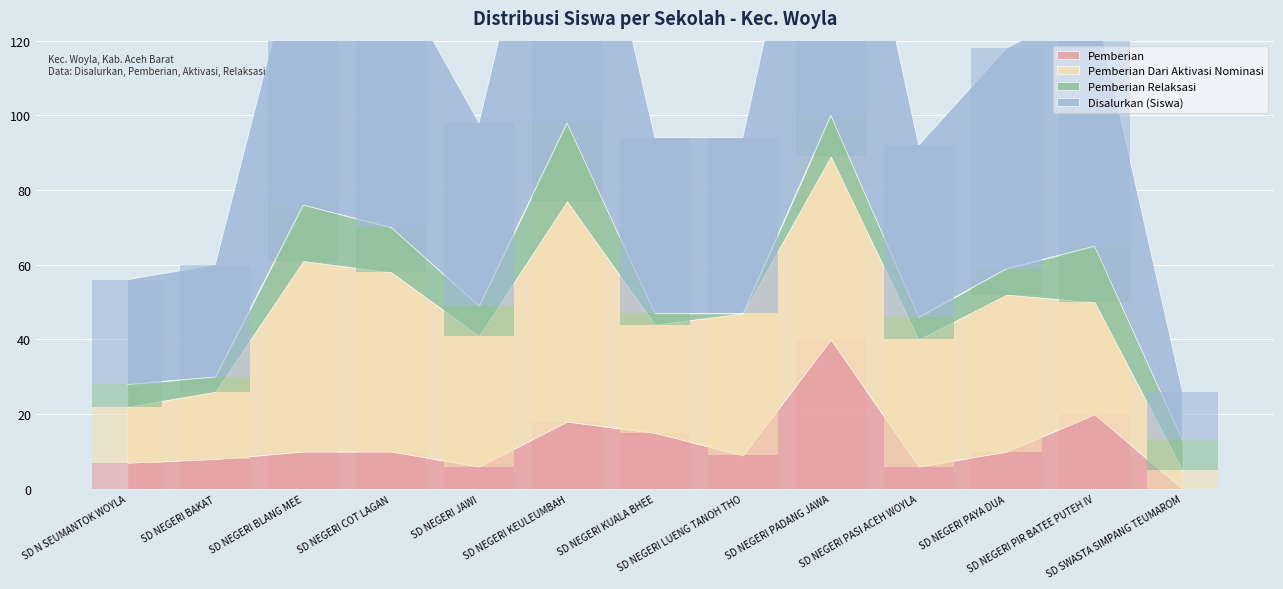

Reading left to right, transcribe all the data shown in this chart.

Pemberian: SD N SEUMANTOK WOYLA=7	SD NEGERI BAKAT=8	SD NEGERI BLANG MEE=10	SD NEGERI COT LAGAN=10	SD NEGERI JAWI=6	SD NEGERI KEULEUMBAH=18	SD NEGERI KUALA BHEE=15	SD NEGERI LUENG TANOH THO=9	SD NEGERI PADANG JAWA=40	SD NEGERI PASI ACEH WOYLA=6	SD NEGERI PAYA DUA=10	SD NEGERI PIR BATEE PUTEH IV=20	SD SWASTA SIMPANG TEUMAROM=0
Pemberian Dari Aktivasi Nominasi: SD N SEUMANTOK WOYLA=15	SD NEGERI BAKAT=18	SD NEGERI BLANG MEE=51	SD NEGERI COT LAGAN=48	SD NEGERI JAWI=35	SD NEGERI KEULEUMBAH=59	SD NEGERI KUALA BHEE=29	SD NEGERI LUENG TANOH THO=38	SD NEGERI PADANG JAWA=49	SD NEGERI PASI ACEH WOYLA=34	SD NEGERI PAYA DUA=42	SD NEGERI PIR BATEE PUTEH IV=30	SD SWASTA SIMPANG TEUMAROM=5
Pemberian Relaksasi: SD N SEUMANTOK WOYLA=6	SD NEGERI BAKAT=4	SD NEGERI BLANG MEE=15	SD NEGERI COT LAGAN=12	SD NEGERI JAWI=8	SD NEGERI KEULEUMBAH=21	SD NEGERI KUALA BHEE=3	SD NEGERI LUENG TANOH THO=0	SD NEGERI PADANG JAWA=11	SD NEGERI PASI ACEH WOYLA=6	SD NEGERI PAYA DUA=7	SD NEGERI PIR BATEE PUTEH IV=15	SD SWASTA SIMPANG TEUMAROM=8
Disalurkan (Siswa): SD N SEUMANTOK WOYLA=28	SD NEGERI BAKAT=30	SD NEGERI BLANG MEE=76	SD NEGERI COT LAGAN=70	SD NEGERI JAWI=49	SD NEGERI KEULEUMBAH=98	SD NEGERI KUALA BHEE=47	SD NEGERI LUENG TANOH THO=47	SD NEGERI PADANG JAWA=100	SD NEGERI PASI ACEH WOYLA=46	SD NEGERI PAYA DUA=59	SD NEGERI PIR BATEE PUTEH IV=65	SD SWASTA SIMPANG TEUMAROM=13